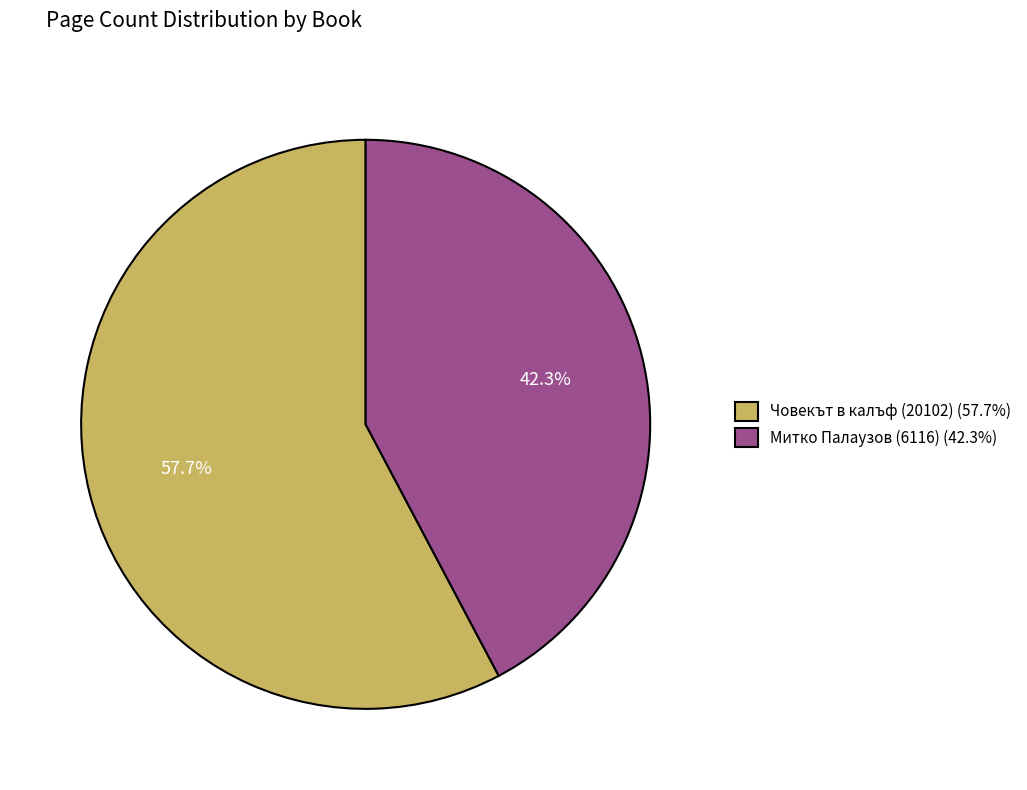

To the nearest percent, what portion does Човекът в калъф (20102) represent?

58%